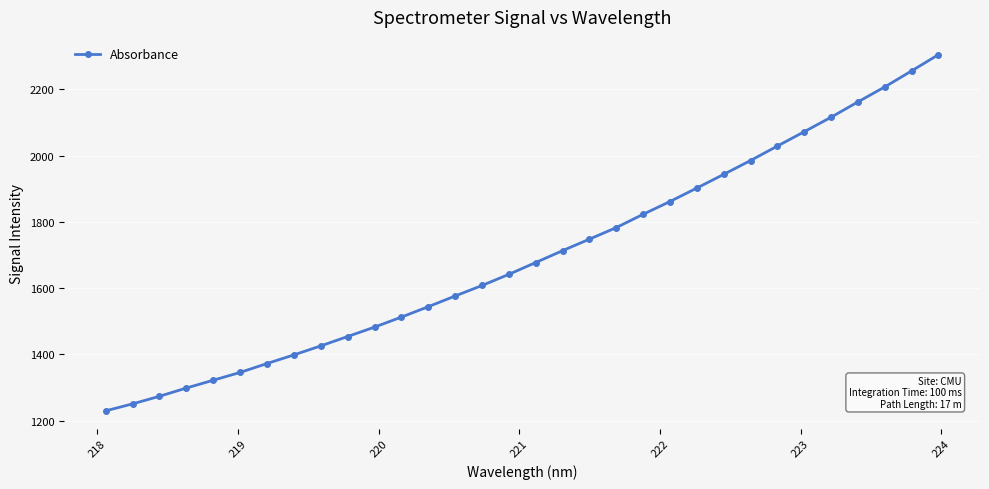

How many lines are shown in the chart?

1